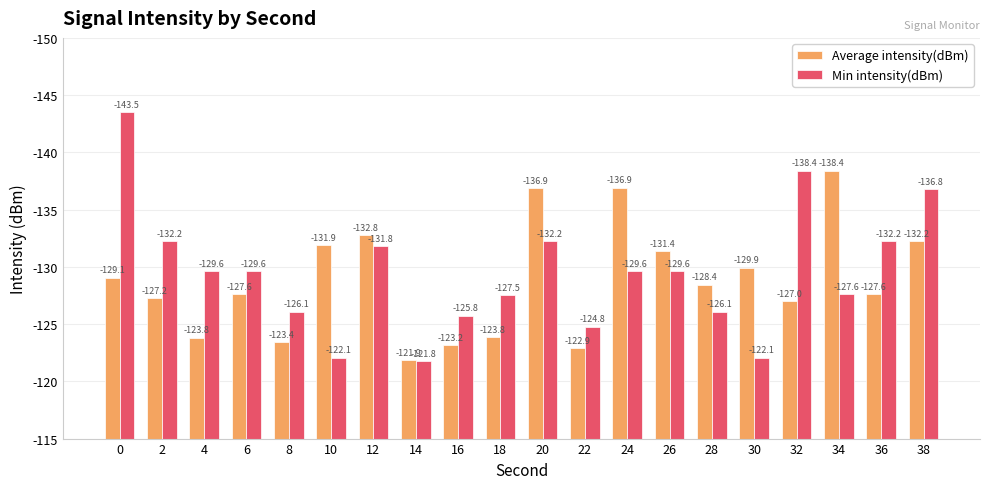

What are all the series names shown in the legend?

Average intensity(dBm), Min intensity(dBm)